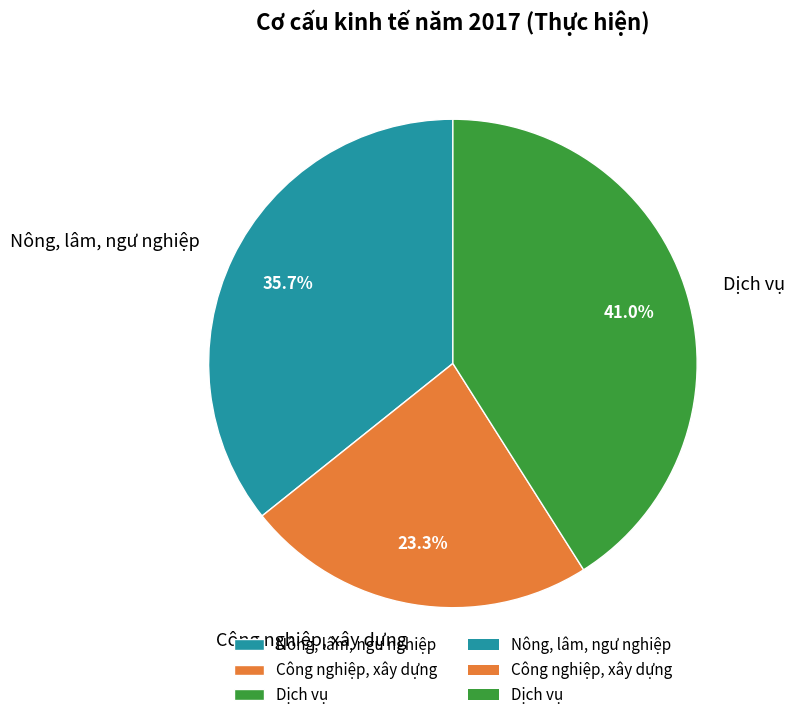

How much of the chart is everything except Công nghiệp, xây dựng?

76.7%